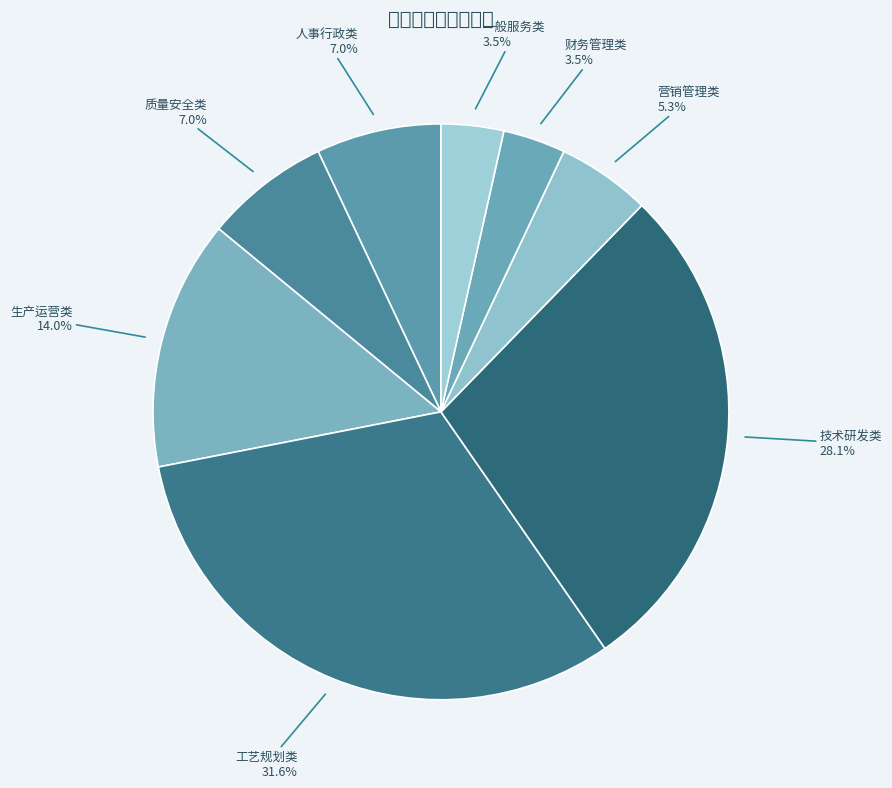

What is the largest slice in the pie chart?

工艺规划类